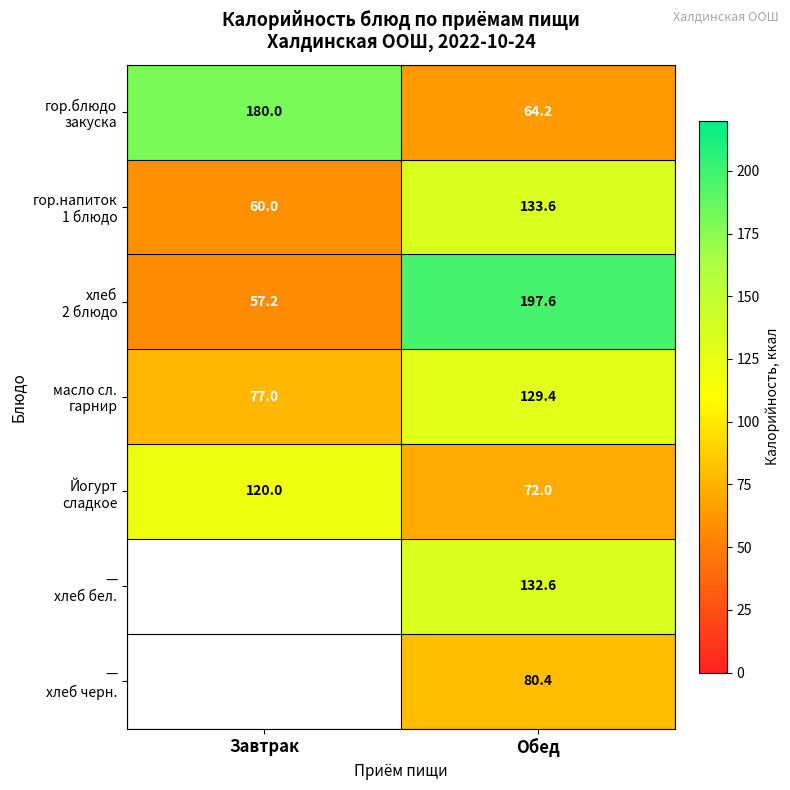

What is the spread (max minus min) of values at Обед?

133.4